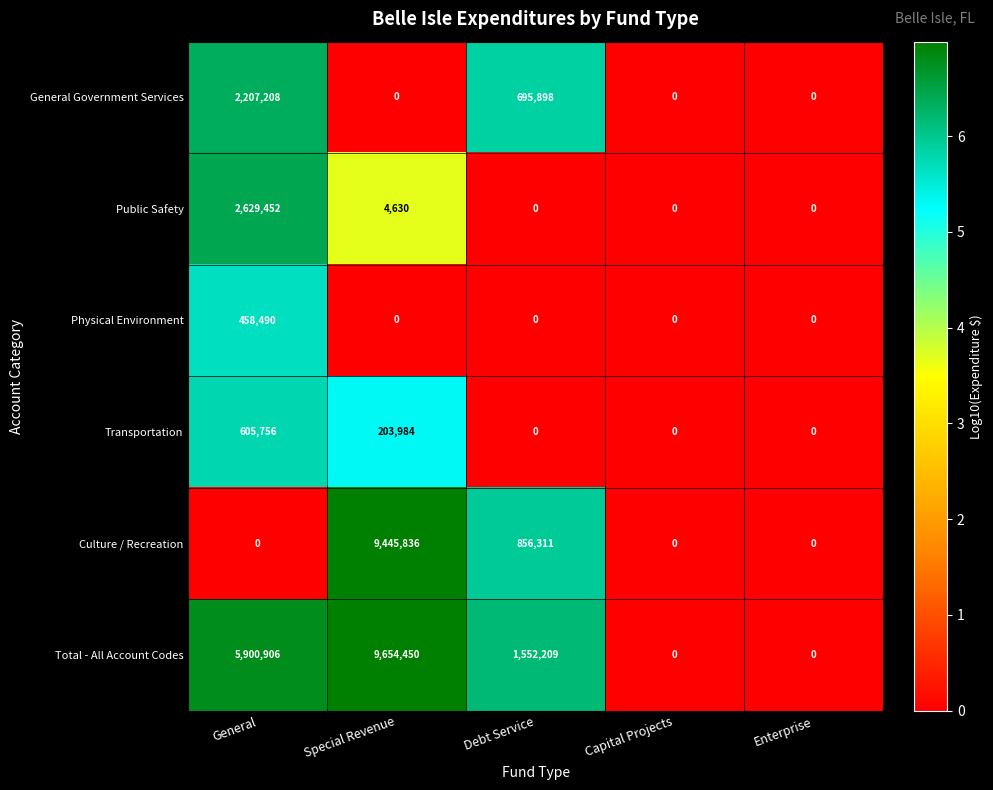

Which series changed the most between Special Revenue and Capital Projects?

Total - All Account Codes